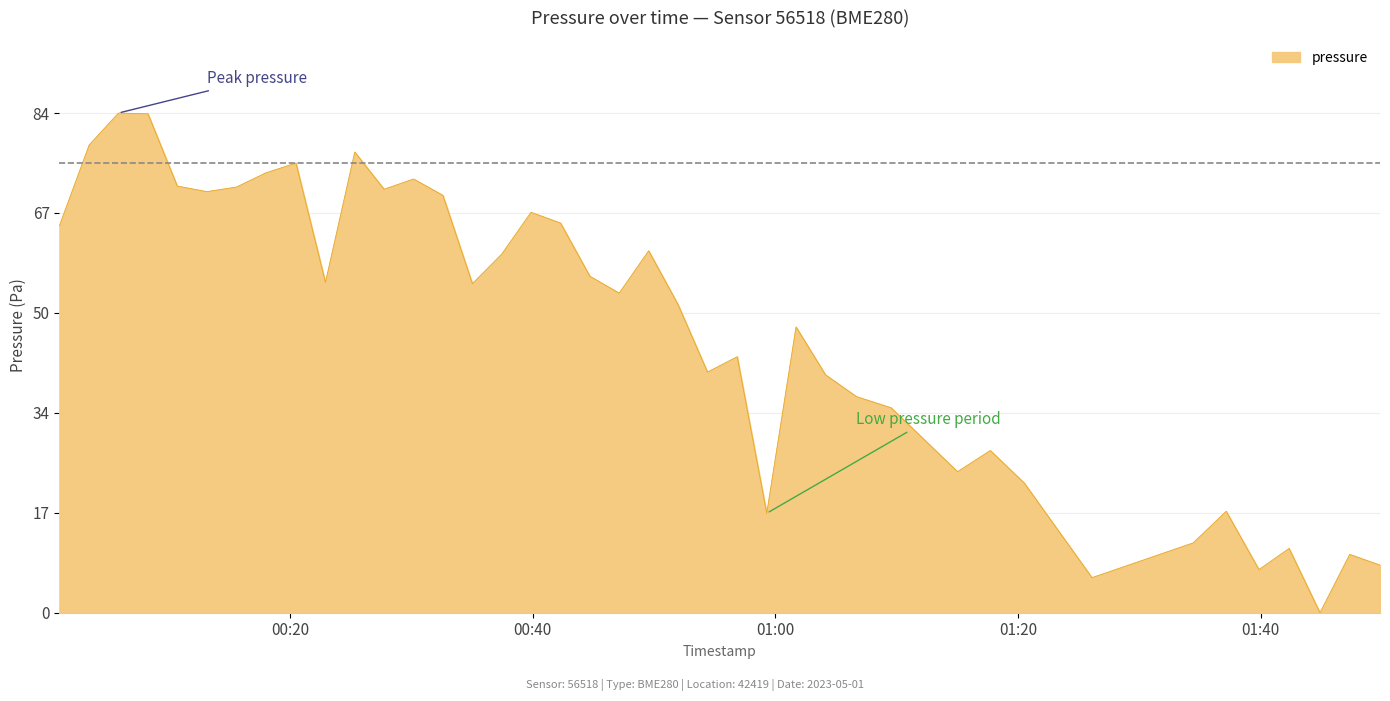

True or false: there are more than 1 points higher than both neighbors.

True